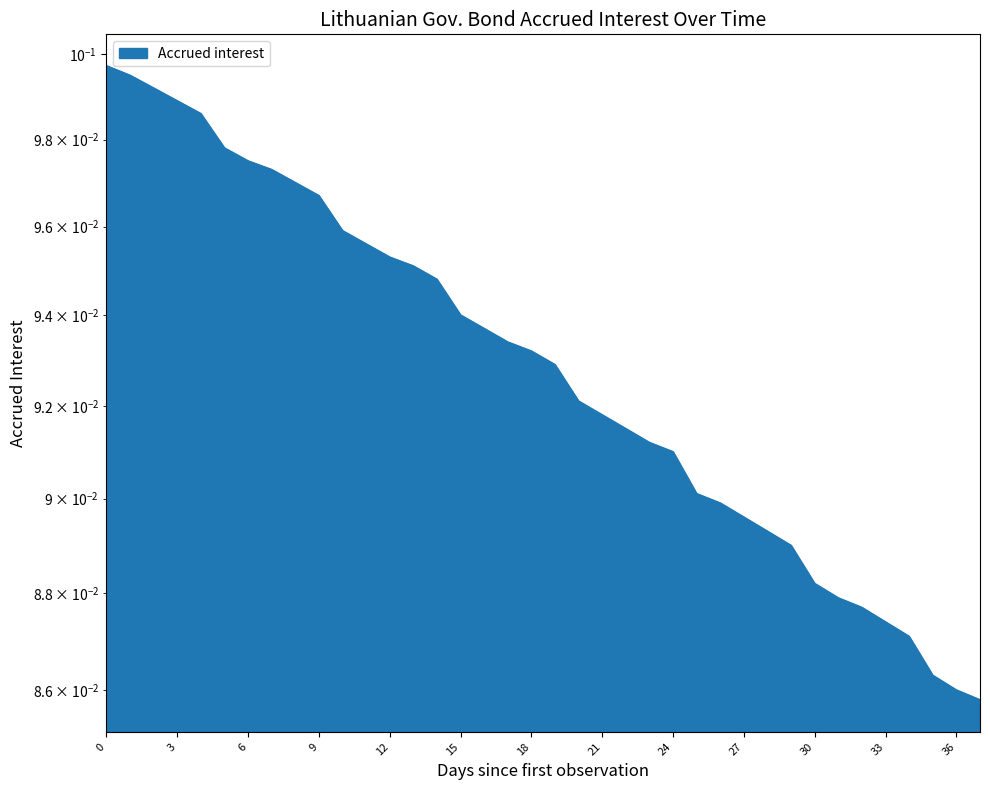

Reading left to right, extract all data points from this chart.

0.1	0.1	0.1	0.1	0.1	0.1	0.1	0.1	0.1	0.1	0.1	0.1	0.1	0.1	0.1	0.1	0.1	0.1	0.1	0.1	0.1	0.1	0.1	0.1	0.1	0.1	0.1	0.1	0.1	0.1	0.1	0.1	0.1	0.1	0.1	0.1	0.1	0.1